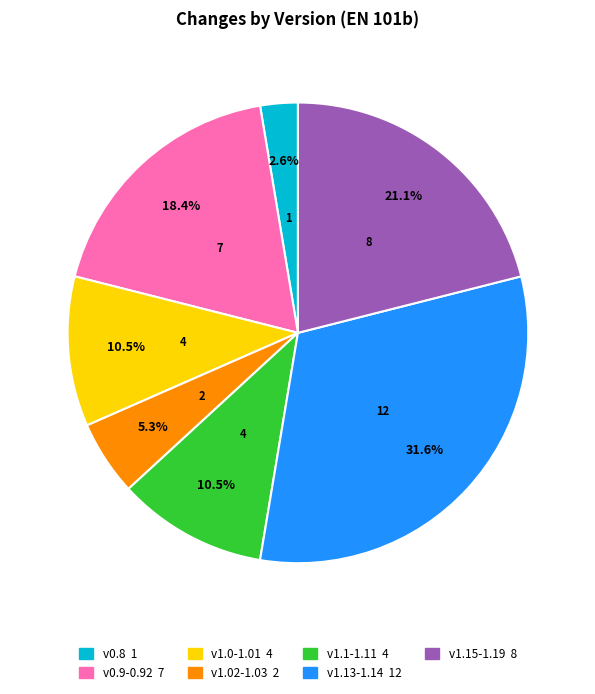

Is there a majority slice in this chart?

No